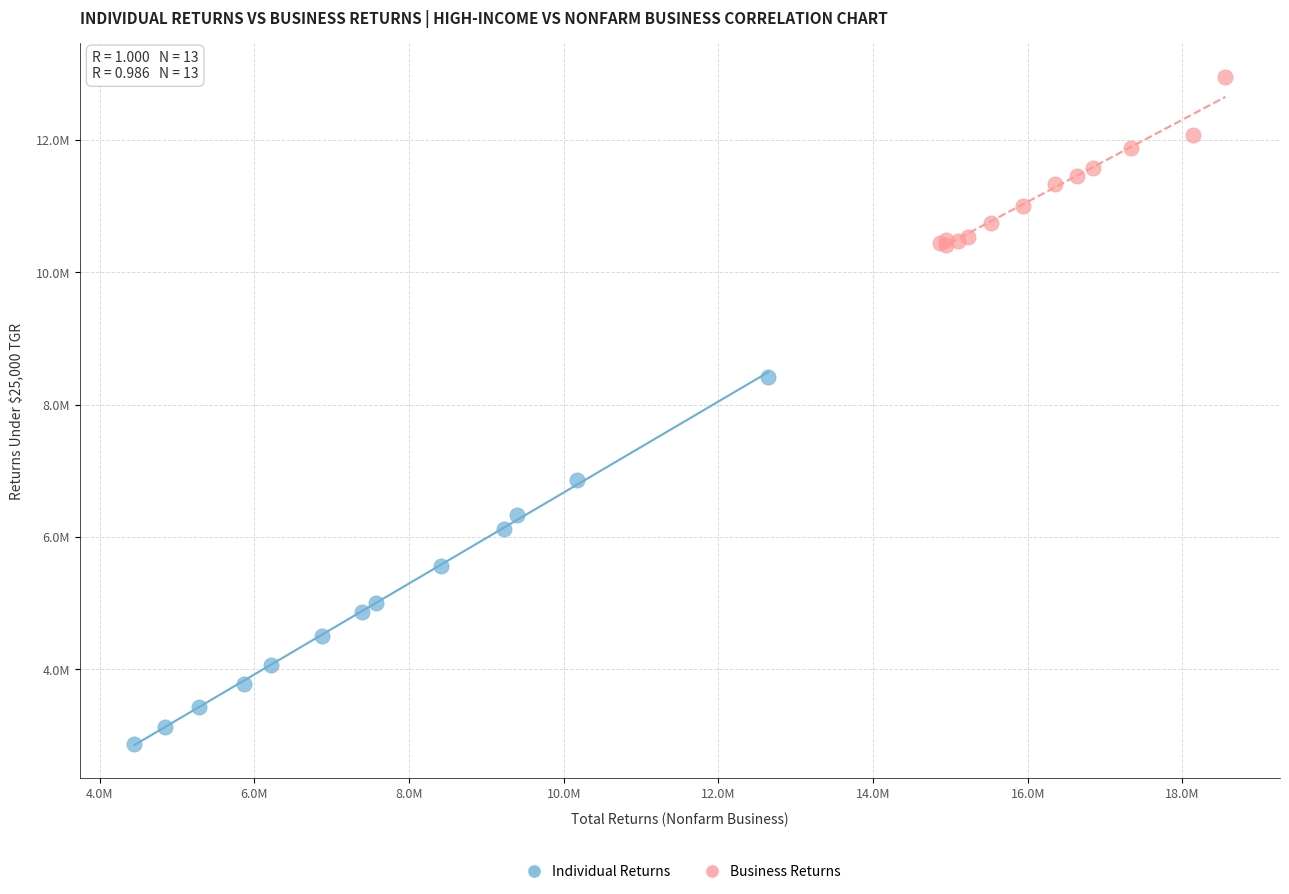

Which series contains the highest Y value?

Business Returns